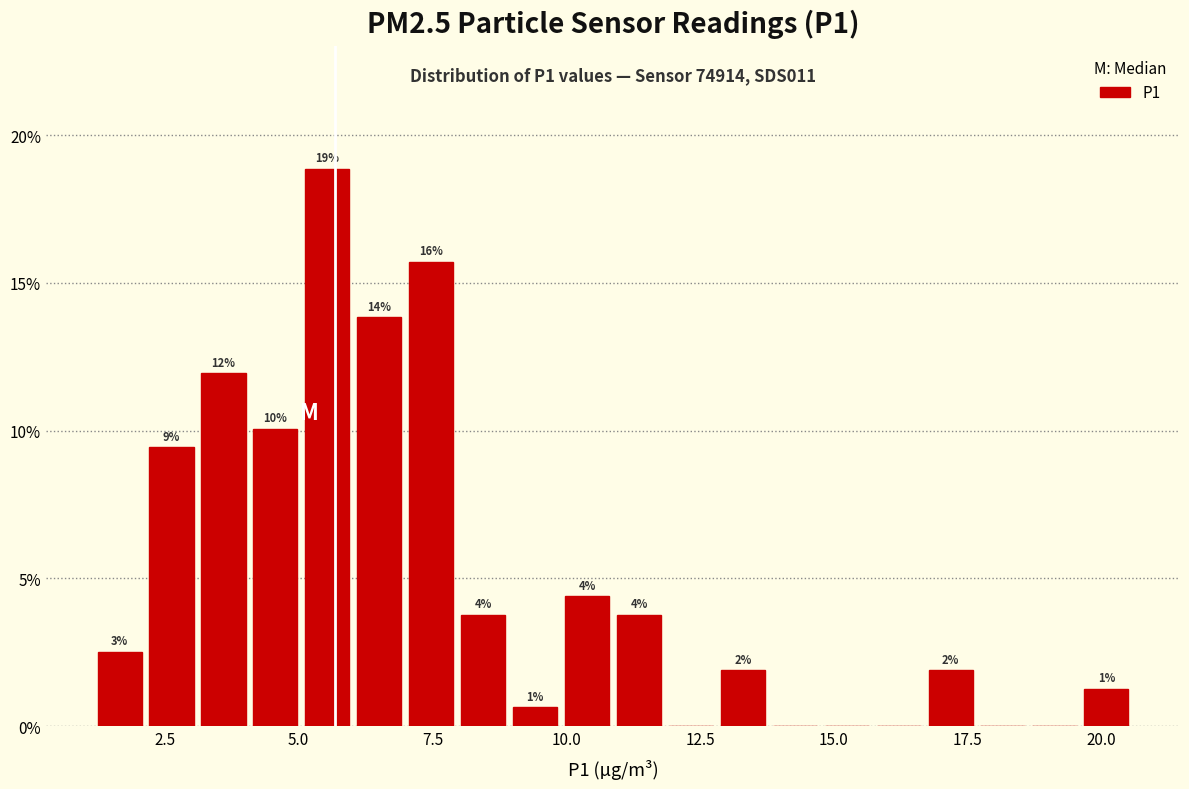

Around what value on the x-axis is the tallest bar? Give the approximate position of its centre, as read against the axis.

5.5